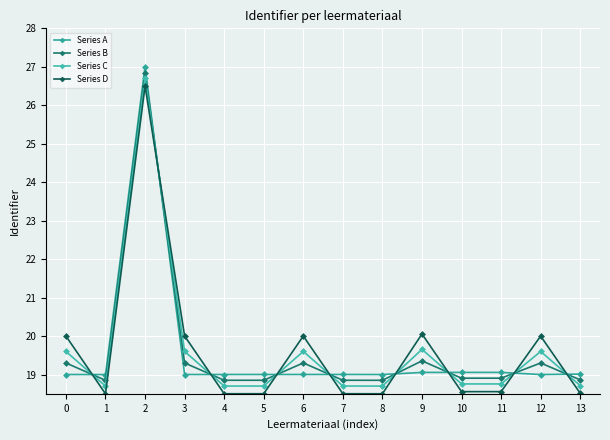

What is the sum of the Series A values at 11 and 10?

38.1